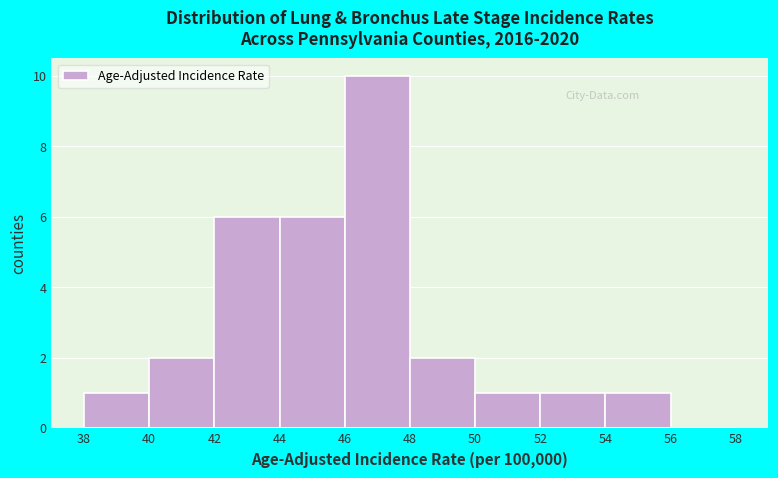

How tall is the bar that spans 46 to 48 on the x-axis? The values are not printed on the chart, so give them approximately, as read against the axis.

10